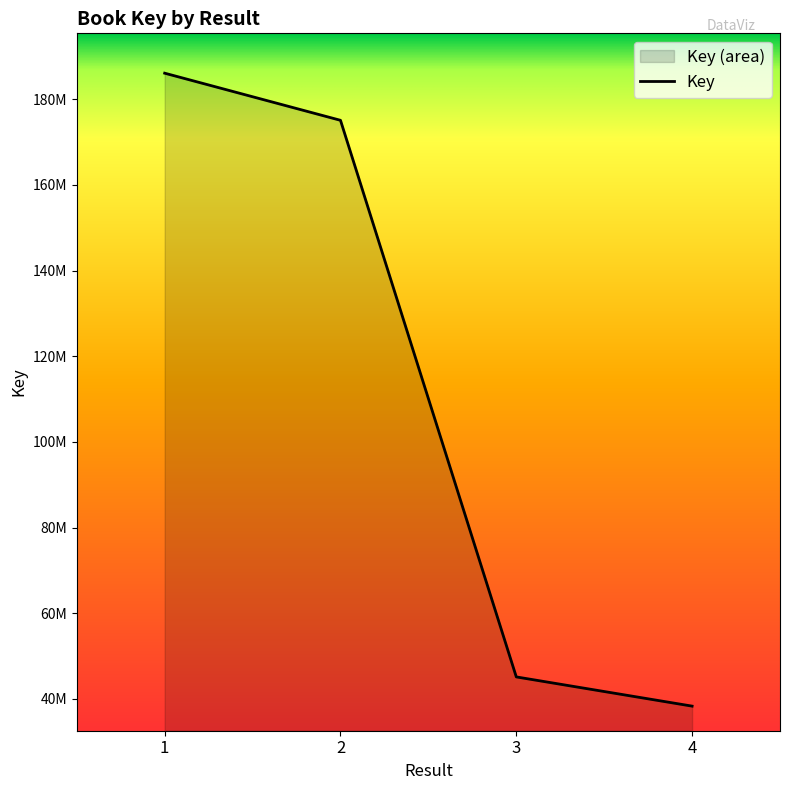

Which category has the lowest value across all series?

4